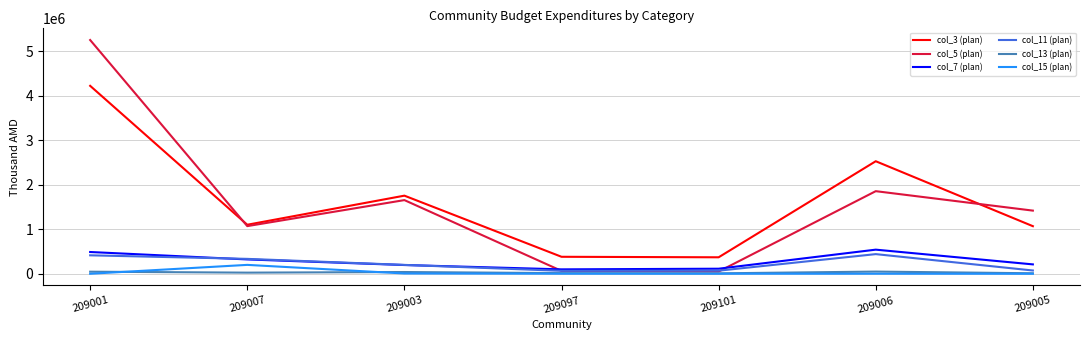

What is the sum of all col_13 (plan) values?

198058.4